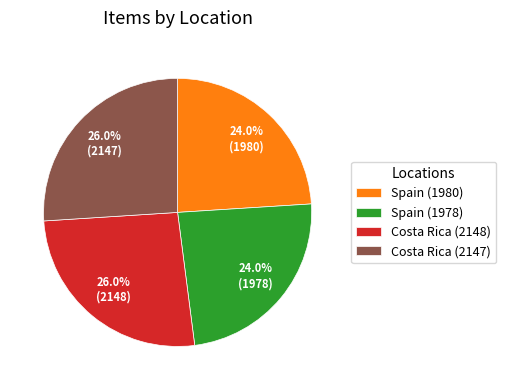

How many slices are in this pie chart?

4